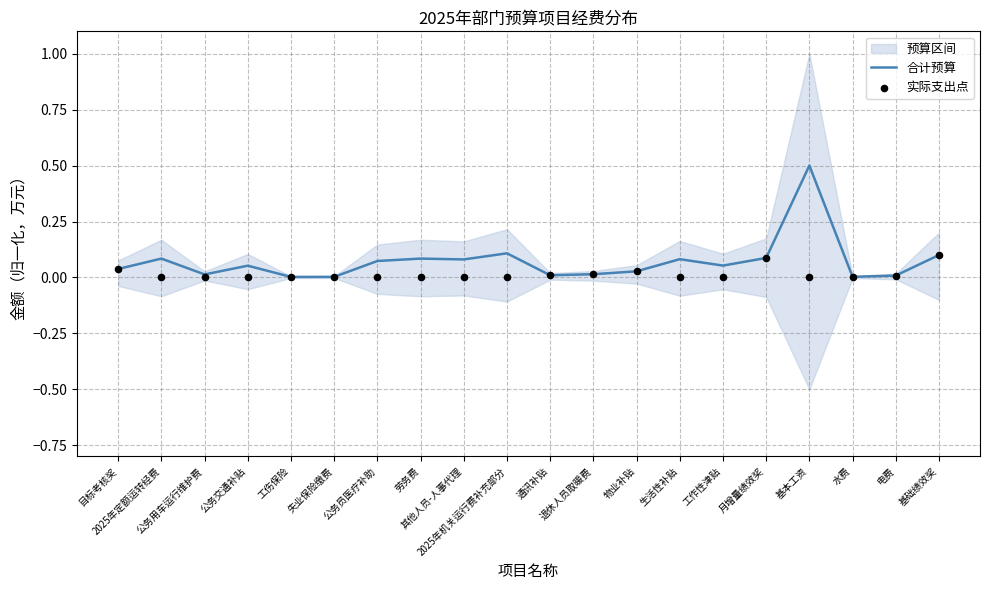

Is the value of 合计预算 at 物业补贴 greater than the value of 实际支出点 at 其他人员-人事代理?

Yes